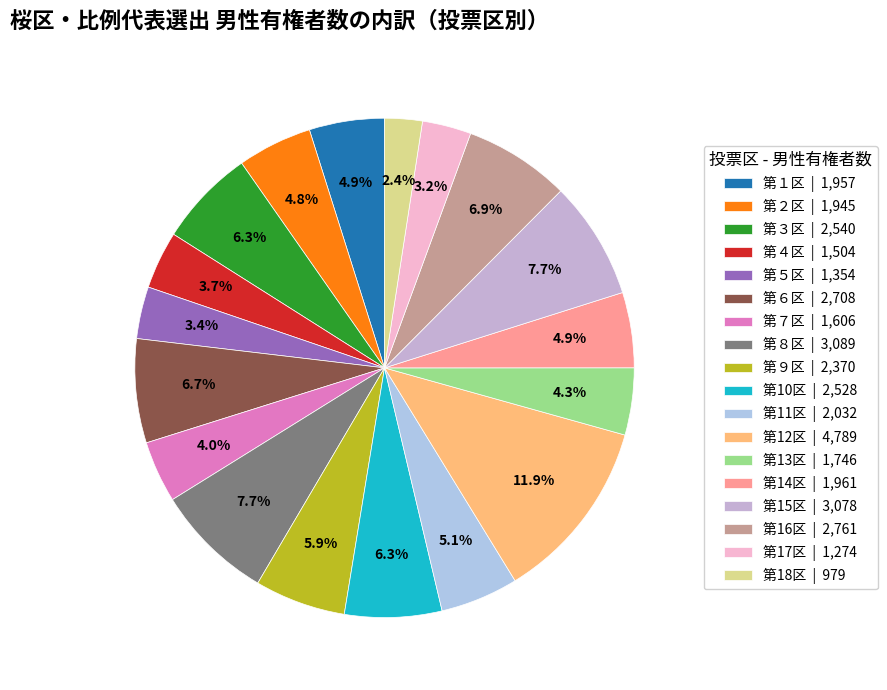

Does 第２区 represent more than half of the total?

No